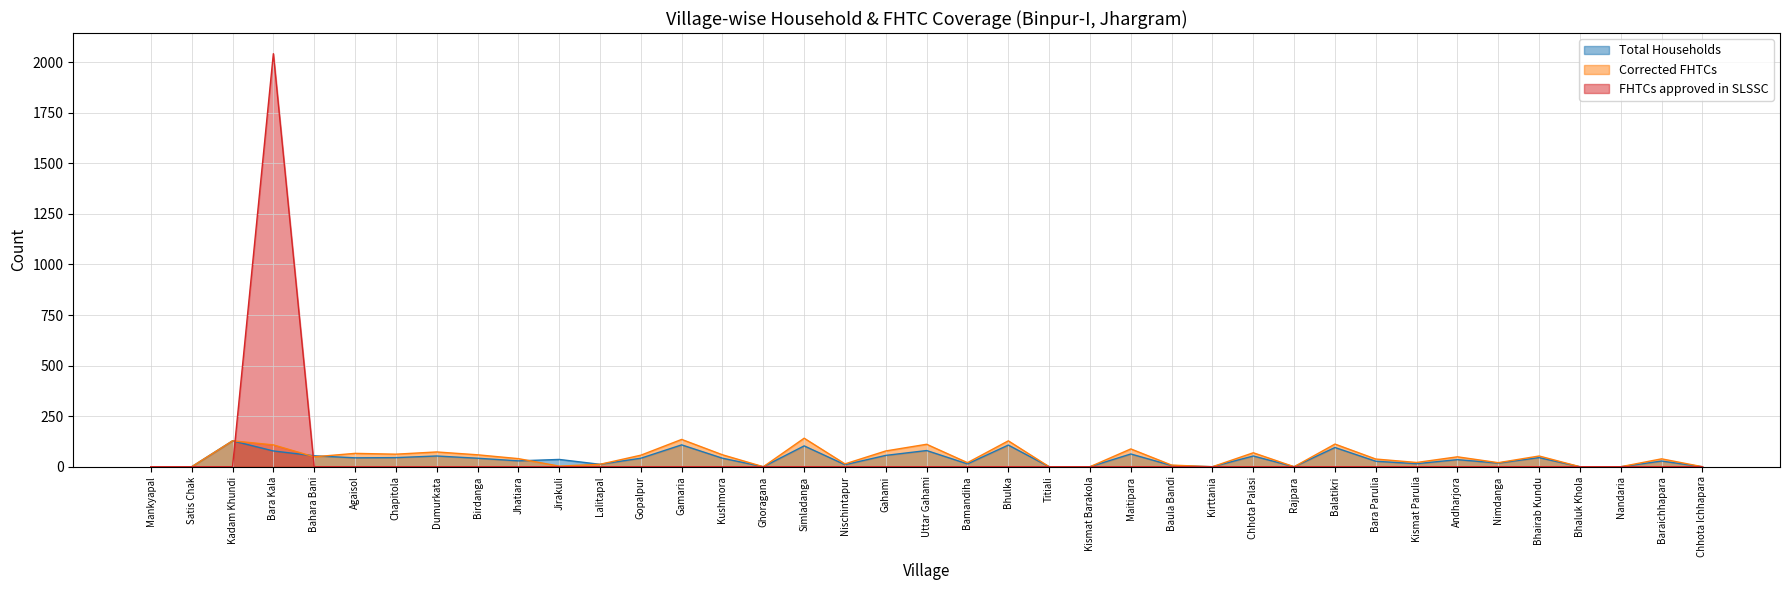

The Total Households series shows 79 at Gahami. True or false?

False